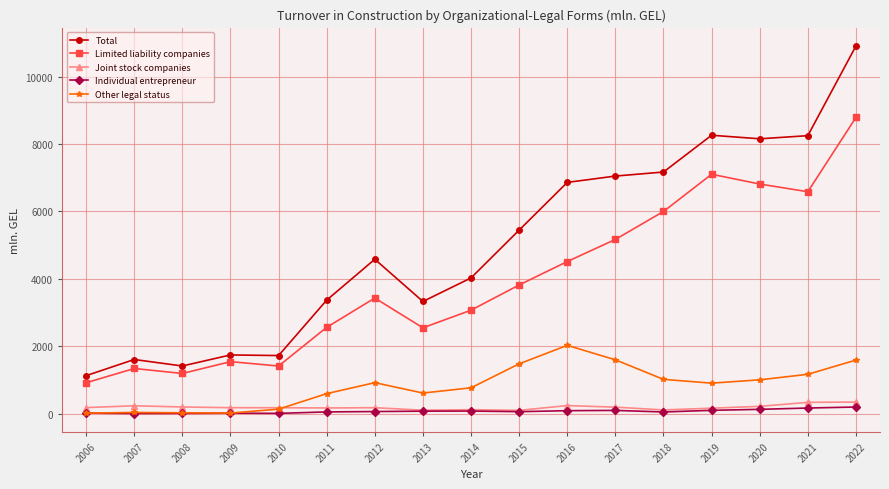

True or false: Limited liability companies has more than 0 points higher than both neighbors.

True